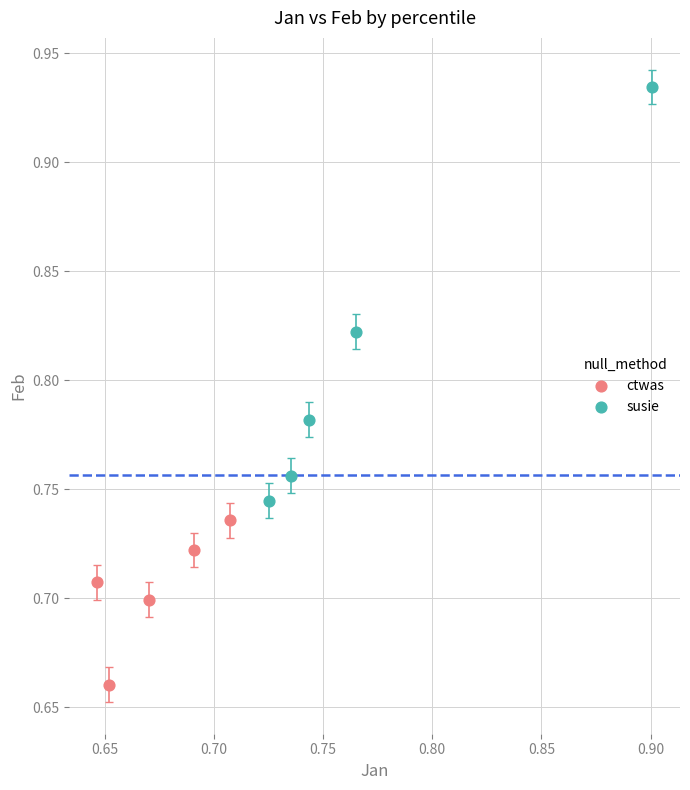

Which series reaches the maximum Y coordinate?

susie